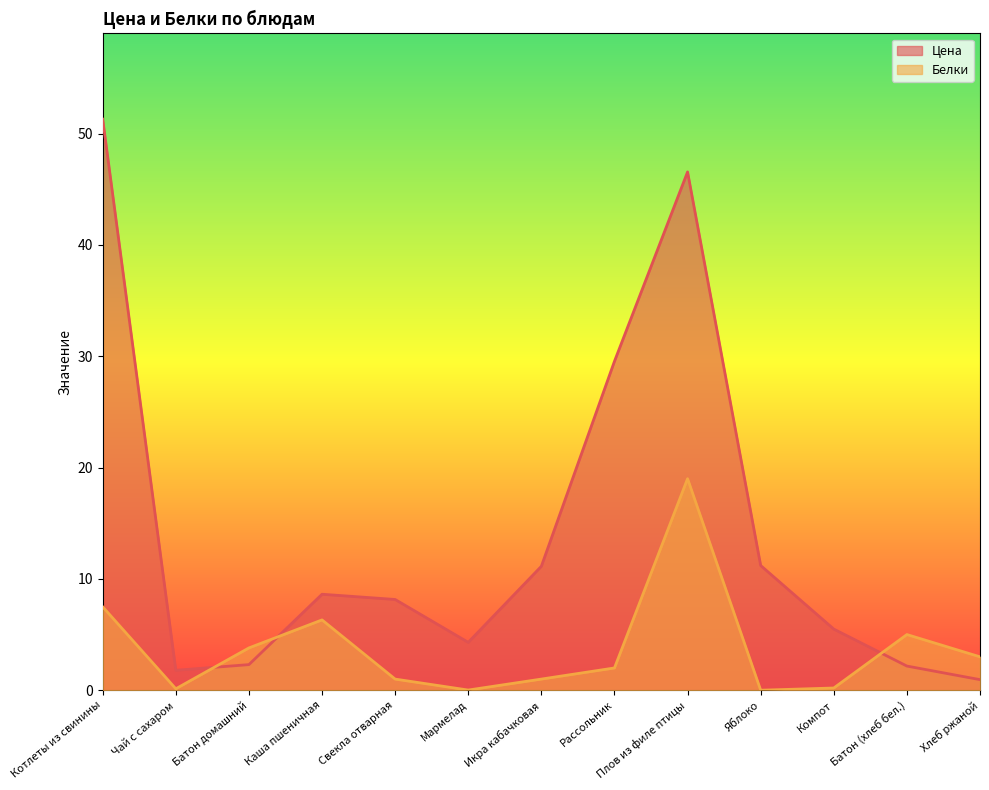

How many data points in Цена are above 8?

7